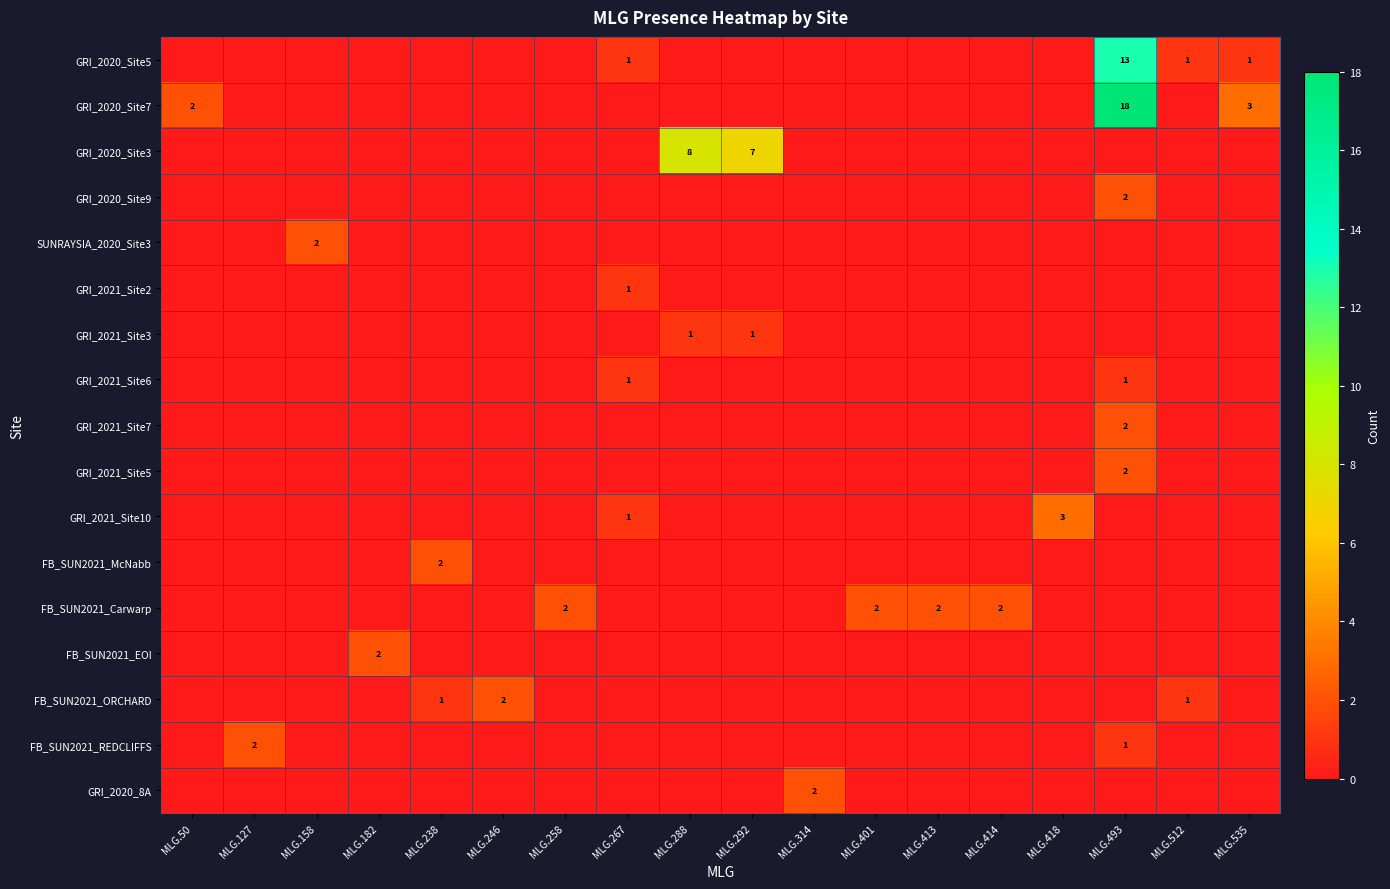

What is the sum of the GRI_2020_Site5 values at MLG.267 and MLG.493?

14